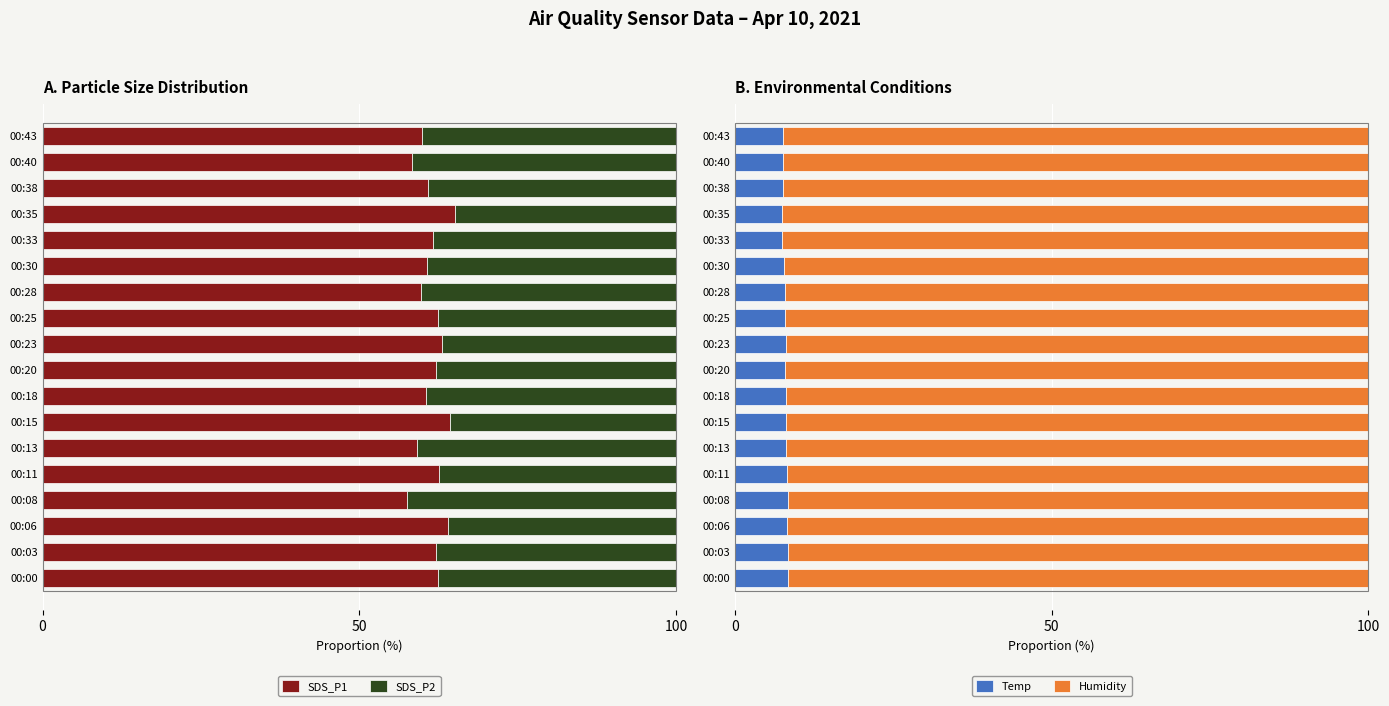

What is the sum of all SDS_P1 values?

1106.9